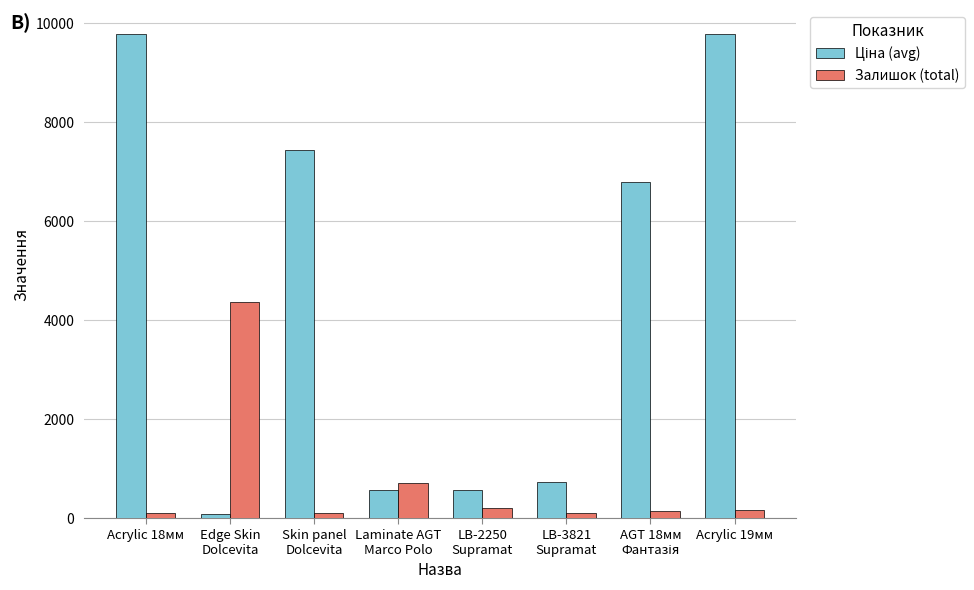

The value of Залишок (total) at Laminate AGT
Marco Polo is 710.0. True or false?

True